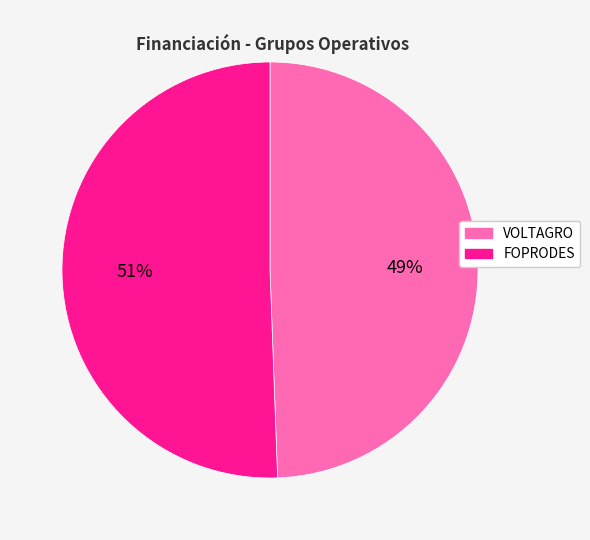

How many segments does this pie chart have?

2